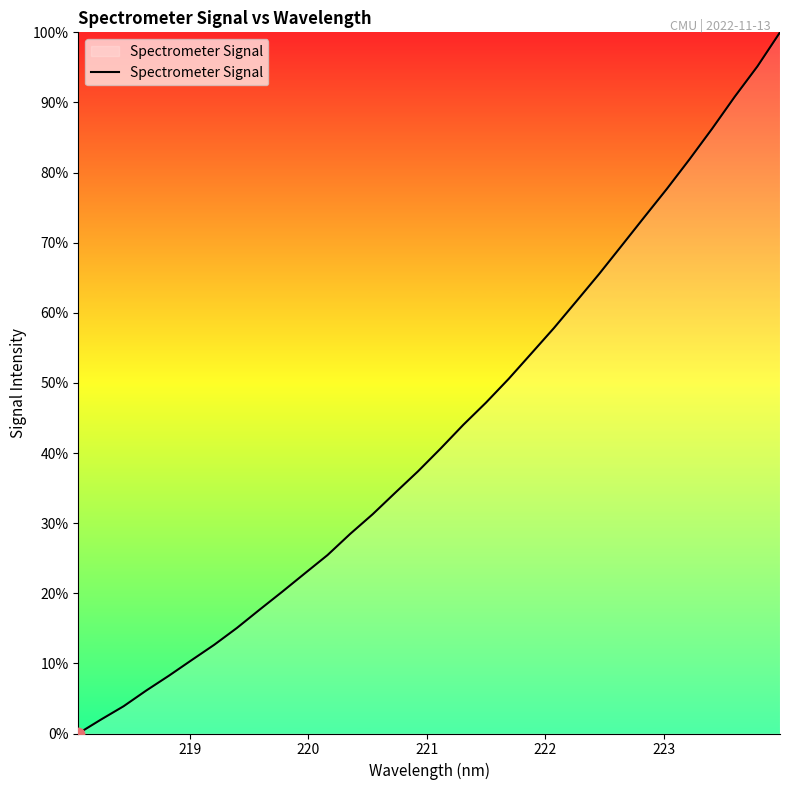

What is the greatest value displayed?

100.0